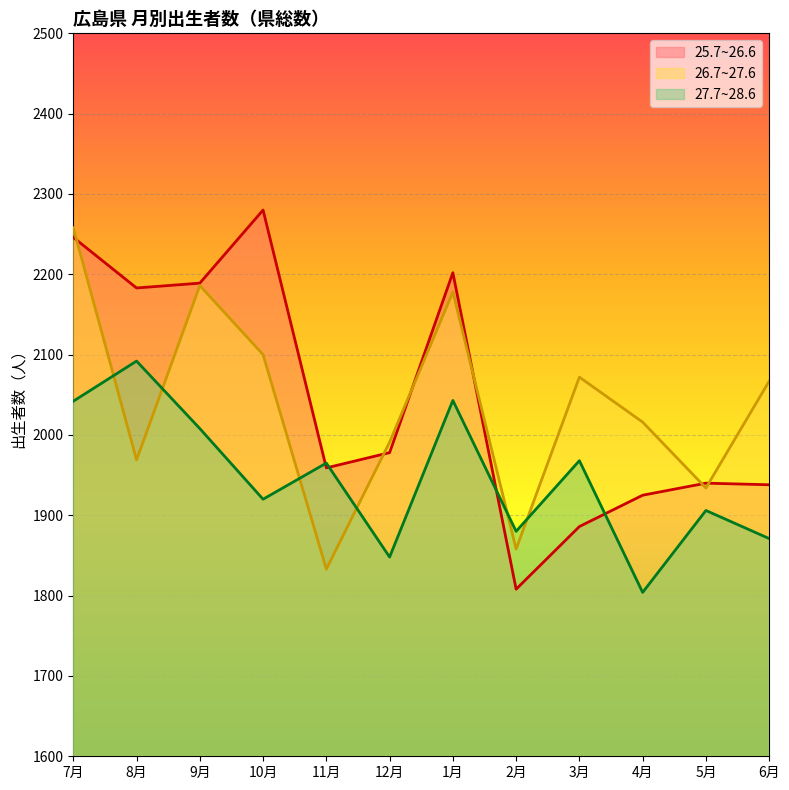

At how many categories does at least one series exceed 2237?

2